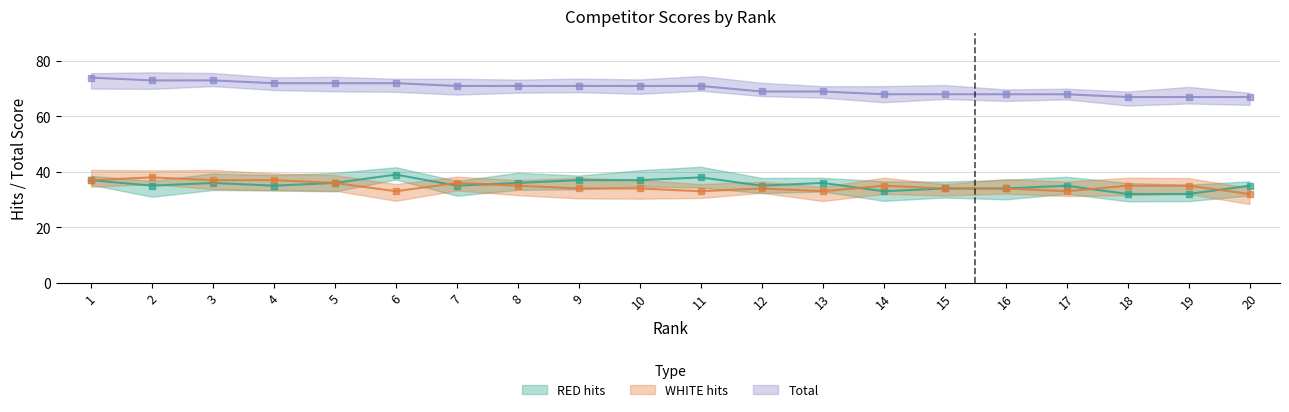

True or false: Total and WHITE hits intersect in this chart.

False